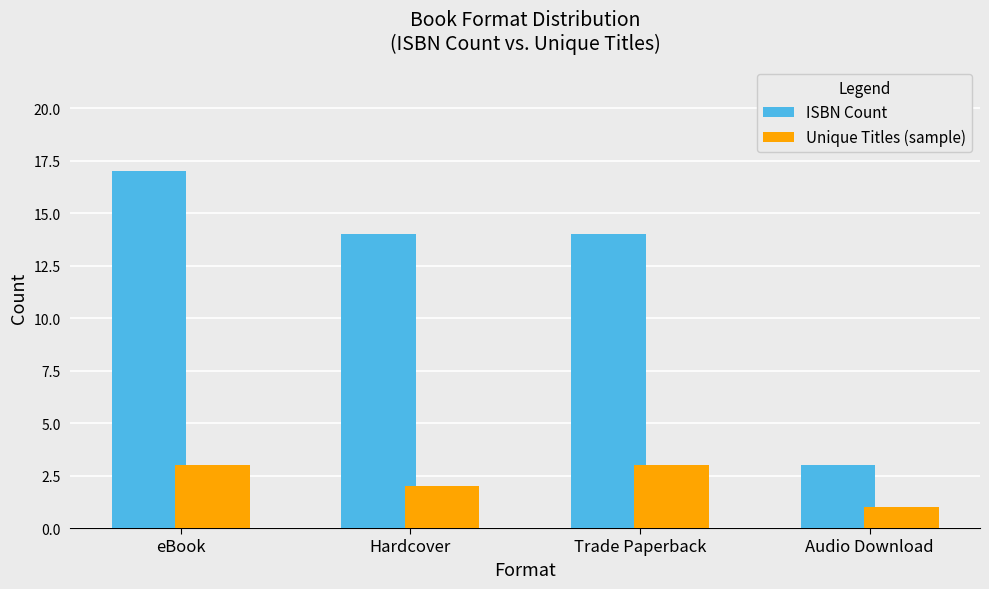

Which series has the largest range (max minus min)?

ISBN Count